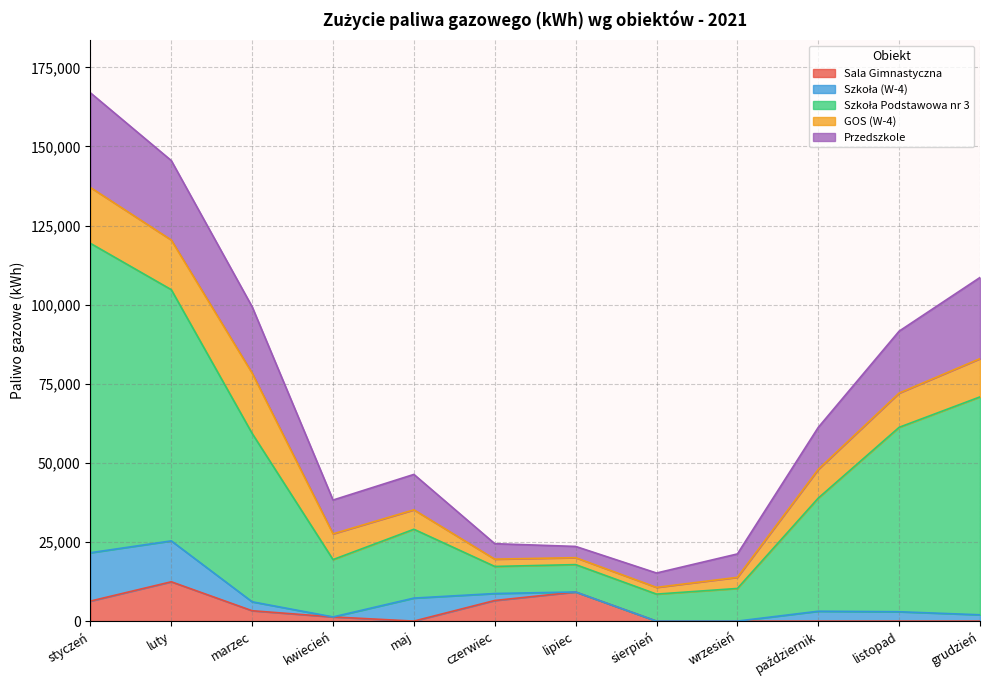

How many values in the Przedszkole series are below 13265?

6